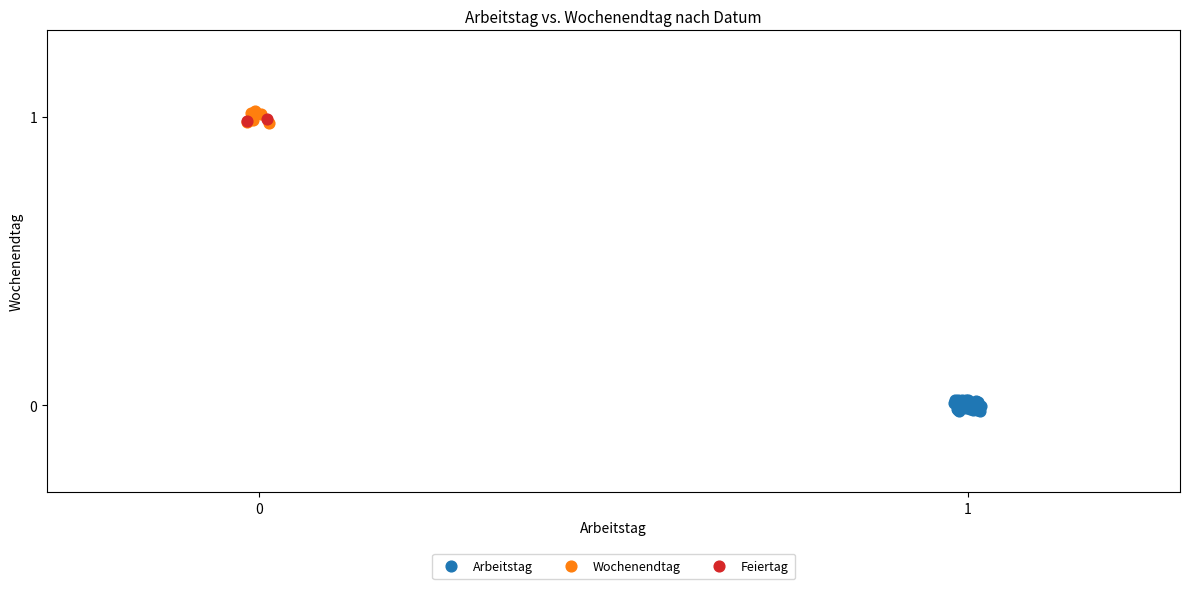

Which series reaches the minimum Y coordinate?

Arbeitstag